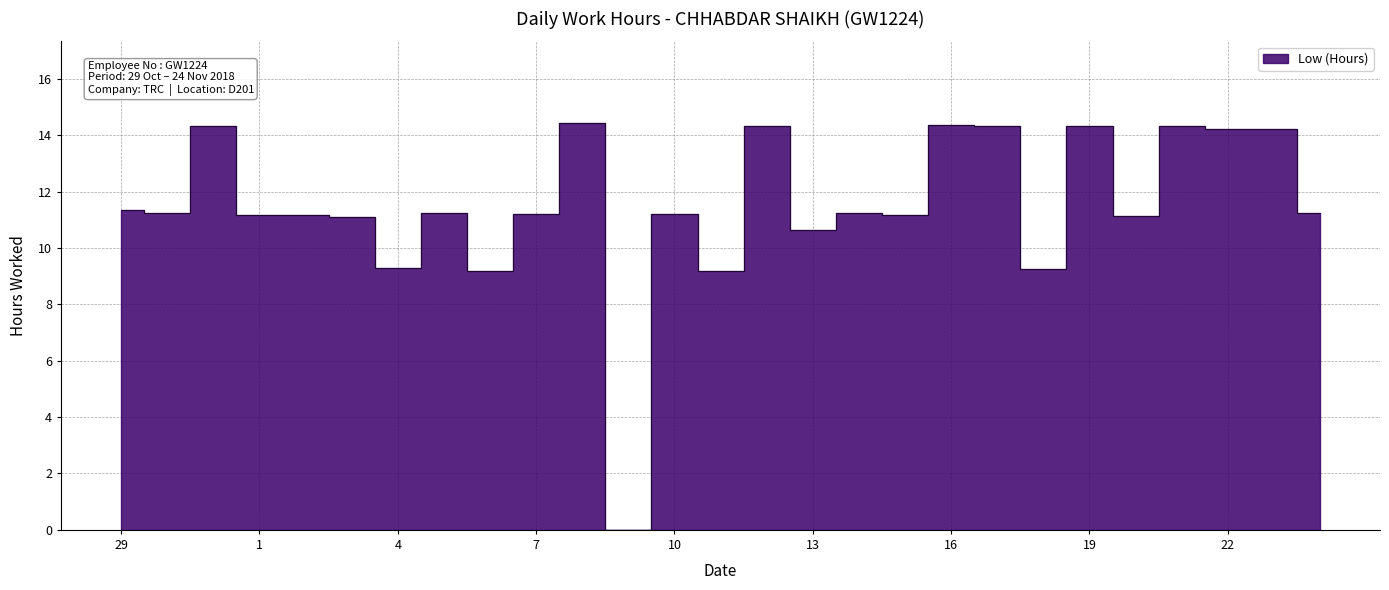

Reading left to right, list all the values displayed in this chart.

11.3	11.2	14.3	11.2	11.2	11.1	9.3	11.2	9.2	11.2	14.4	0.0	11.2	9.2	14.3	10.6	11.2	11.2	14.4	14.3	9.2	14.3	11.1	14.3	14.2	14.2	11.2